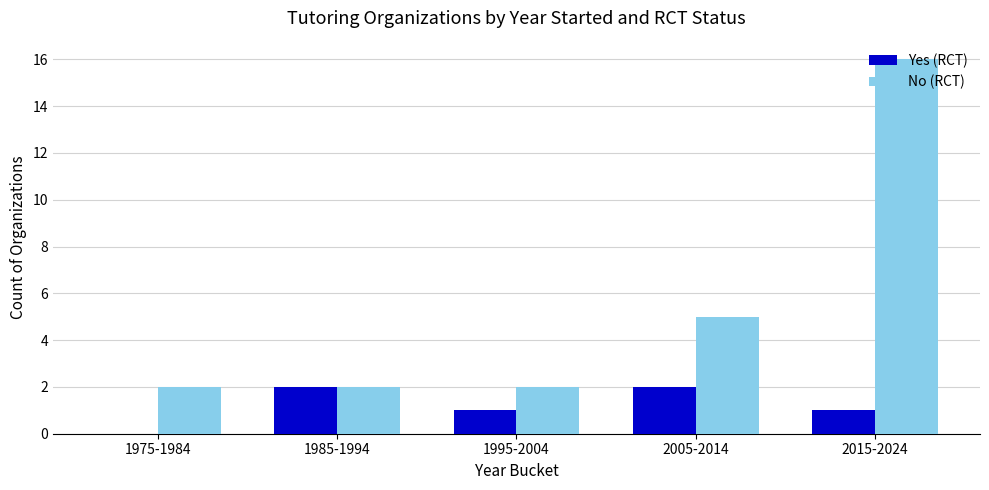

Reading left to right, list all the values displayed in this chart.

Yes (RCT): 1975-1984=0	1985-1994=2	1995-2004=1	2005-2014=2	2015-2024=1
No (RCT): 1975-1984=2	1985-1994=2	1995-2004=2	2005-2014=5	2015-2024=16